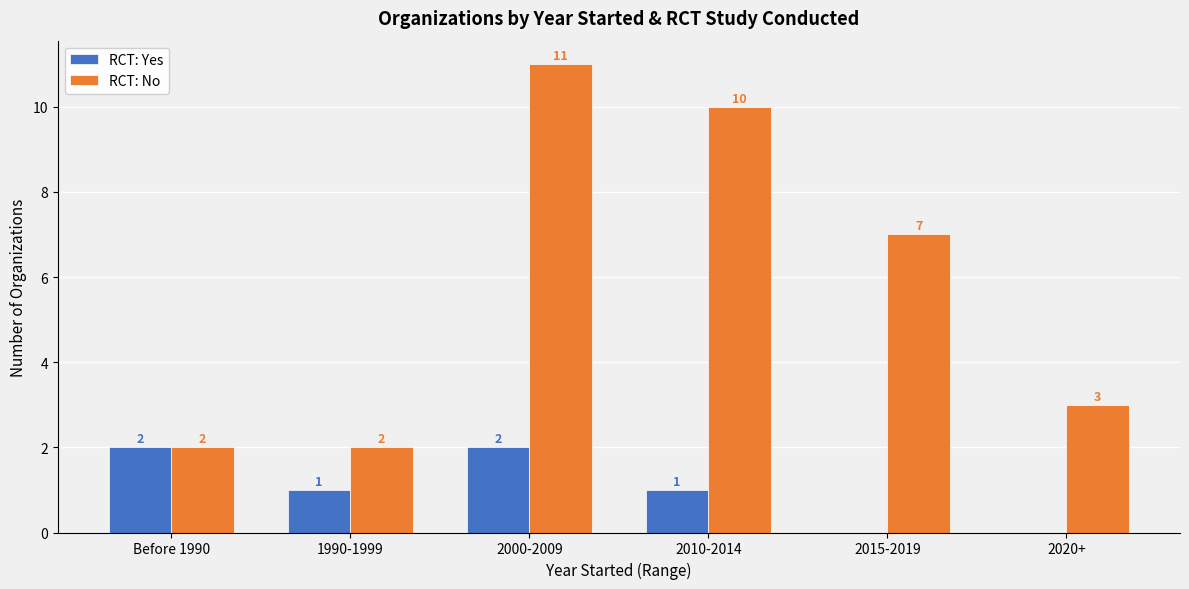

Reading right to left, extract all data points from this chart.

RCT: Yes: 2020+=0	2015-2019=0	2010-2014=1	2000-2009=2	1990-1999=1	Before 1990=2
RCT: No: 2020+=3	2015-2019=7	2010-2014=10	2000-2009=11	1990-1999=2	Before 1990=2